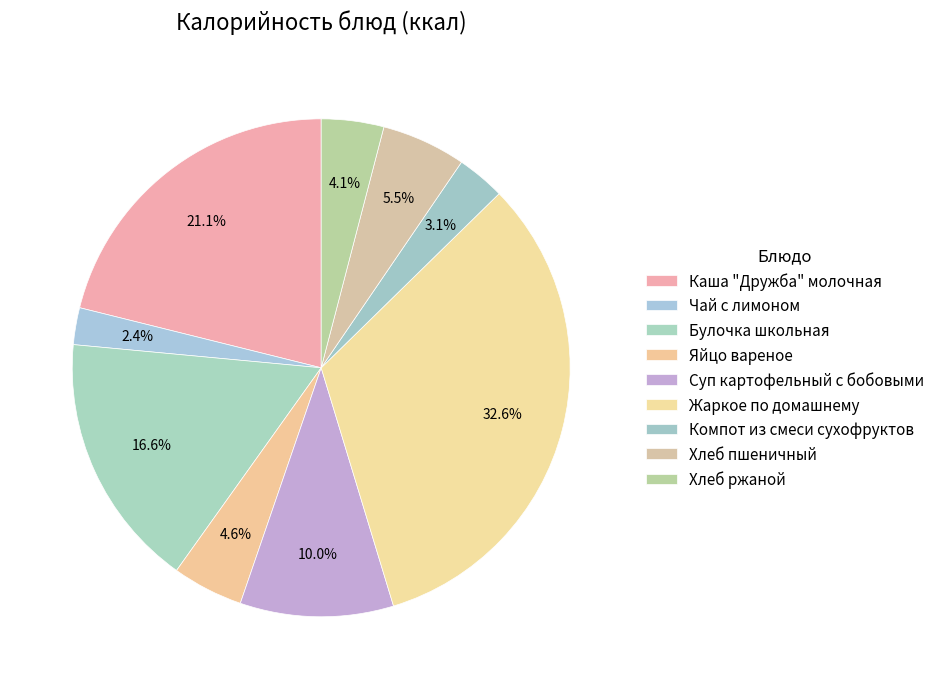

Combined, do Компот из смеси сухофруктов and Чай с лимоном account for over 50%?

No